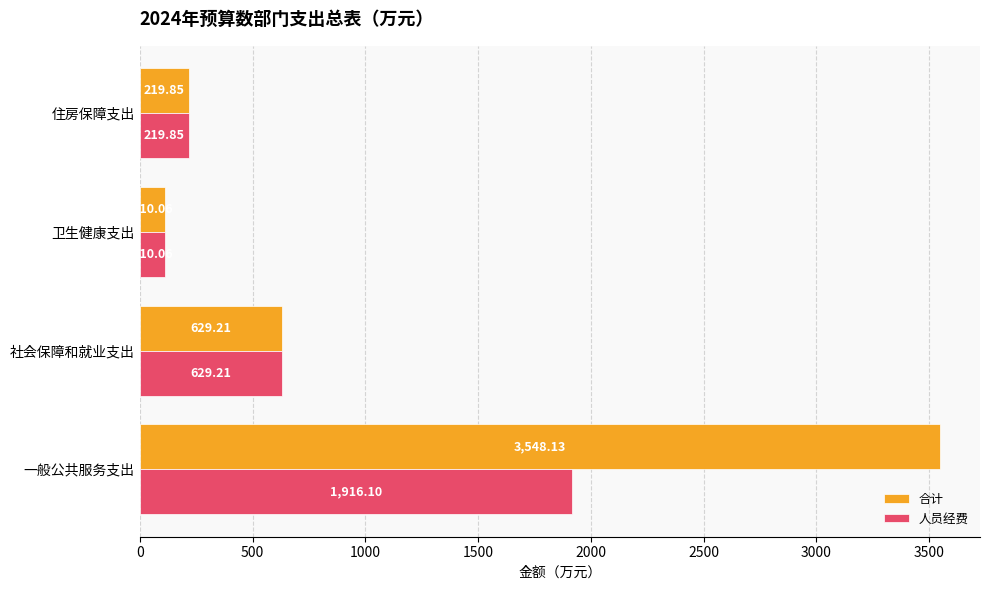

What is the difference between the 合计 values at 社会保障和就业支出 and 一般公共服务支出?

2918.9